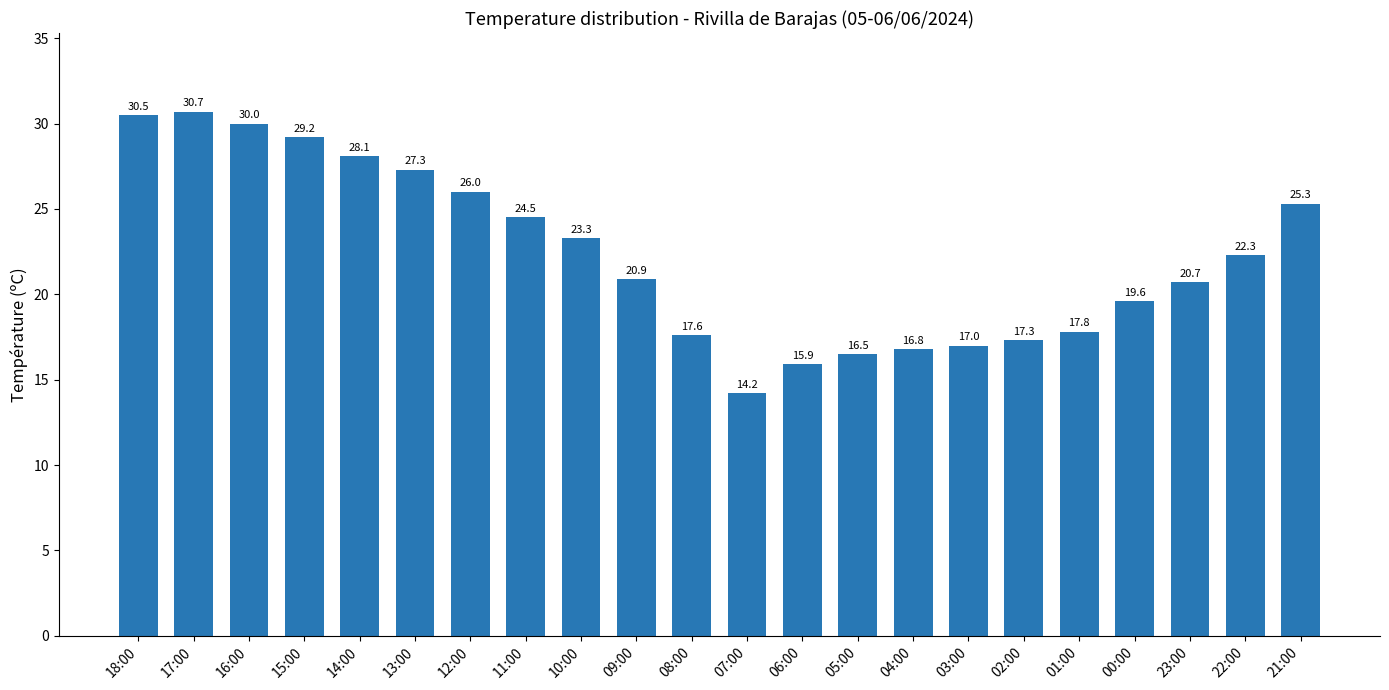

Reading left to right, transcribe all the data shown in this chart.

18:00=30.5	17:00=30.7	16:00=30.0	15:00=29.2	14:00=28.1	13:00=27.3	12:00=26.0	11:00=24.5	10:00=23.3	09:00=20.9	08:00=17.6	07:00=14.2	06:00=15.9	05:00=16.5	04:00=16.8	03:00=17.0	02:00=17.3	01:00=17.8	00:00=19.6	23:00=20.7	22:00=22.3	21:00=25.3